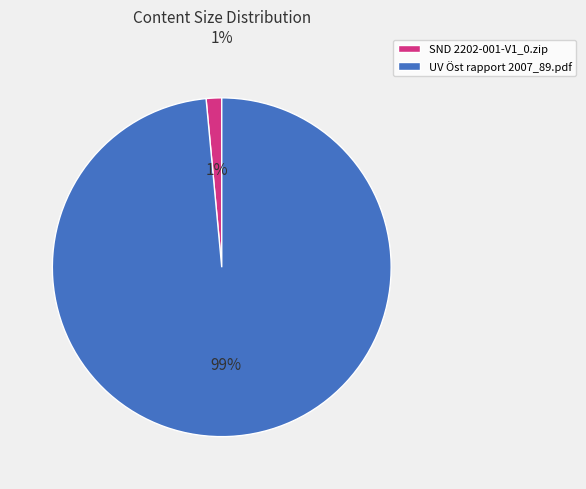

Rank the categories by value from lowest to highest.

SND 2202-001-V1_0.zip, UV Öst rapport 2007_89.pdf